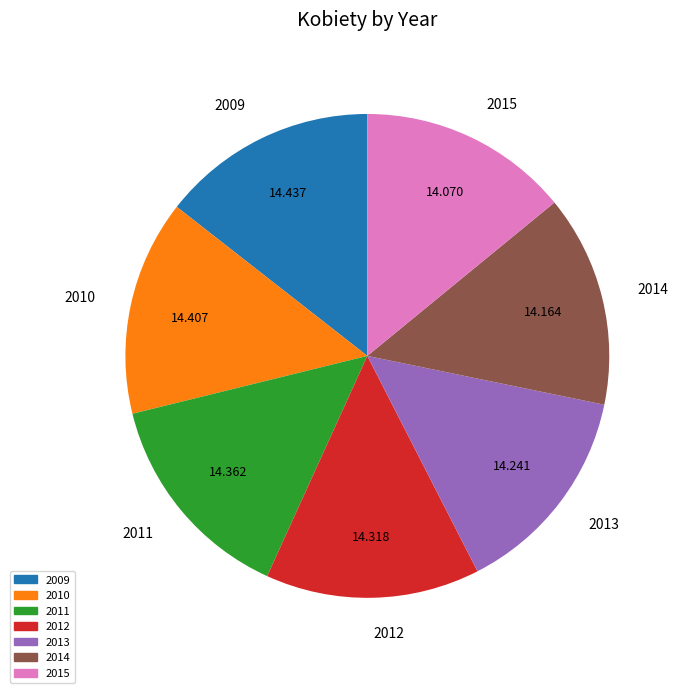

Combined, do 2015 and 2009 account for over 50%?

No